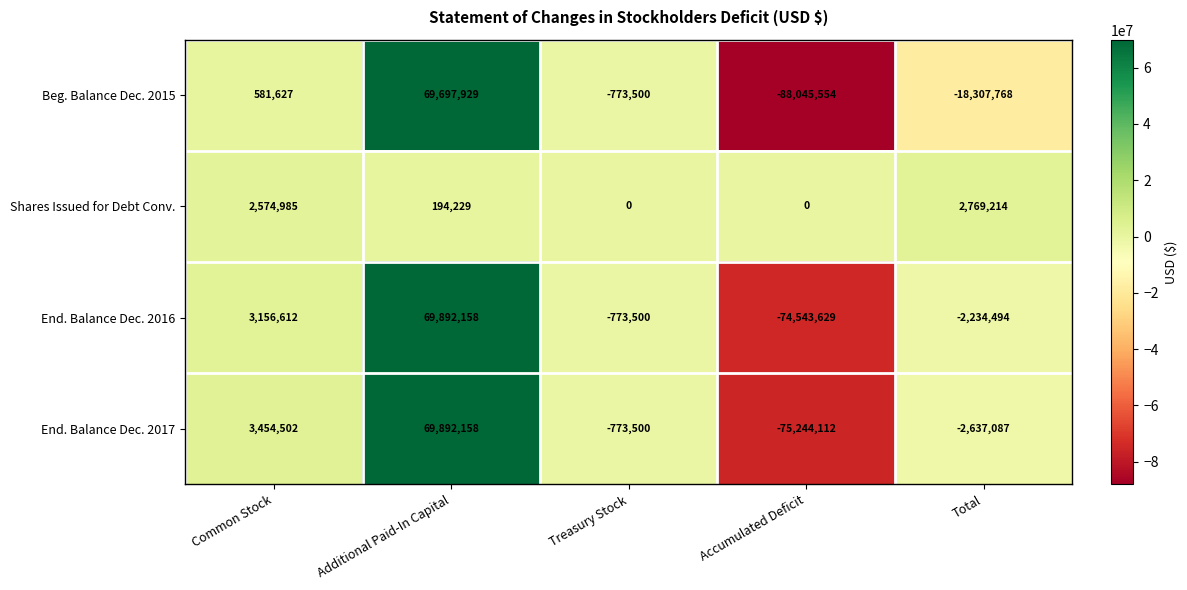

At which label does End. Balance Dec. 2017 reach its minimum?

Accumulated Deficit